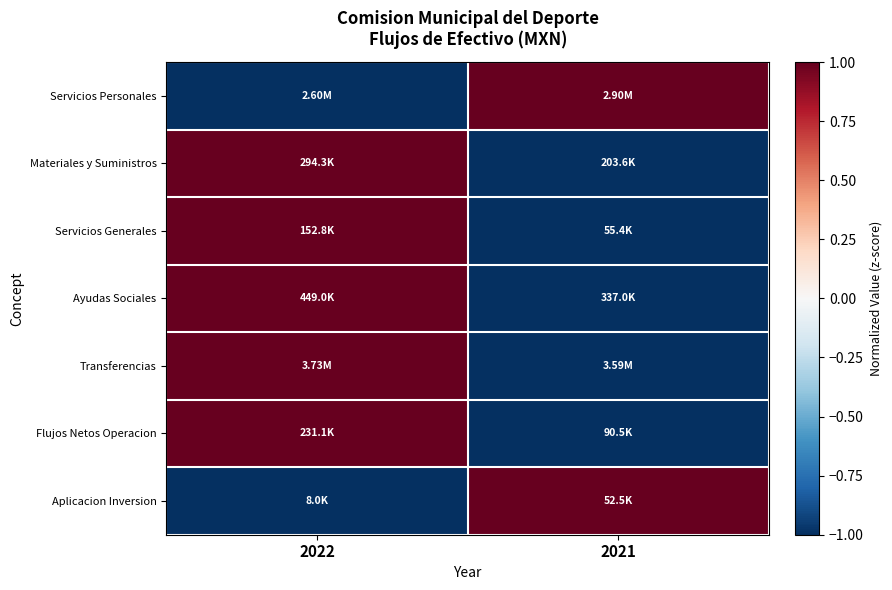

Which series has the widest spread of values?

Servicios Personales